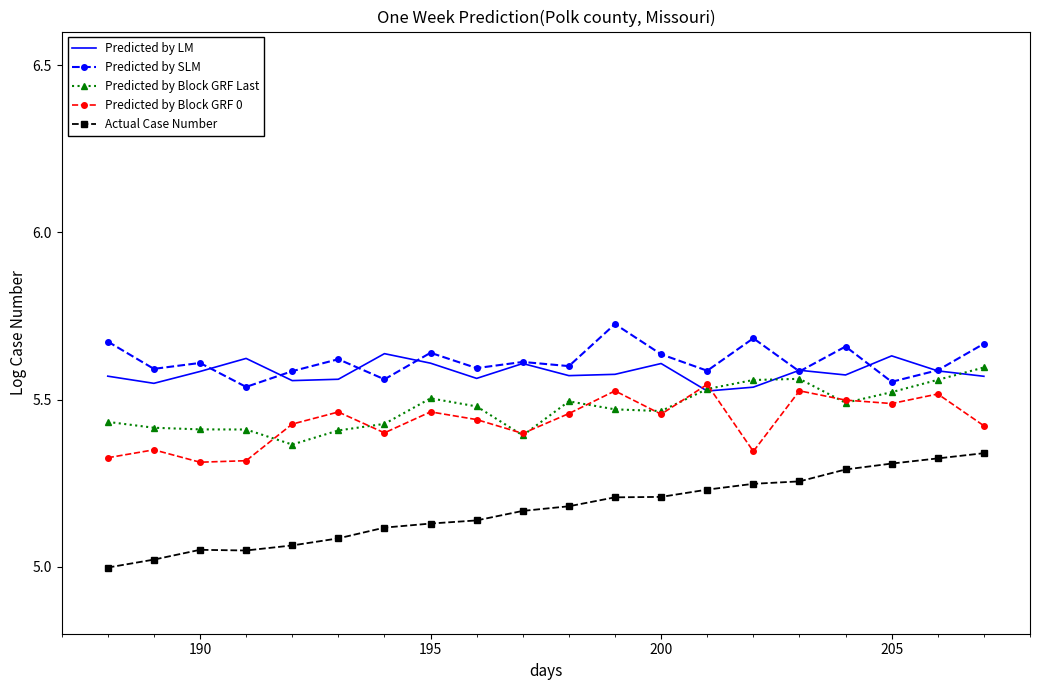

What is the difference between the maximum and minimum values in the Predicted by Block GRF 0 series?

0.2